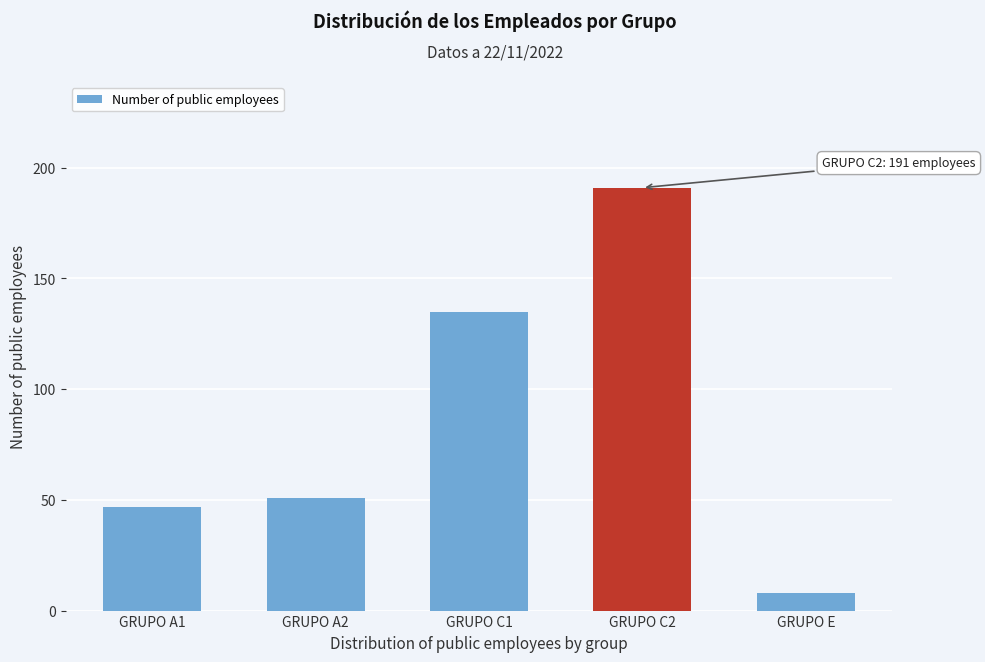

Reading right to left, list all the values displayed in this chart.

GRUPO E=8	GRUPO C2=191	GRUPO C1=135	GRUPO A2=51	GRUPO A1=47